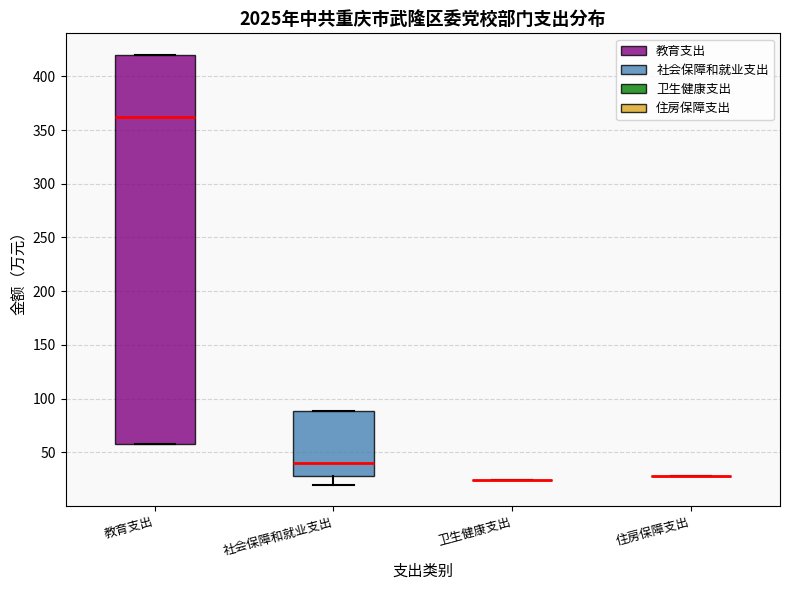

Reading left to right, read every box against the y-axis: the position of its median line, the range the box covers, and the ends of its whiskers. The values are not printed on the chart, so give them approximately, as read against the axis.

教育支出: median 360, box 60 to 420, whiskers 60 to 420
社会保障和就业支出: median 40, box 30 to 90, whiskers 20 to 90
卫生健康支出: box collapsed to a line at 25, whiskers 25 to 25
住房保障支出: box collapsed to a line at 30, whiskers 30 to 30